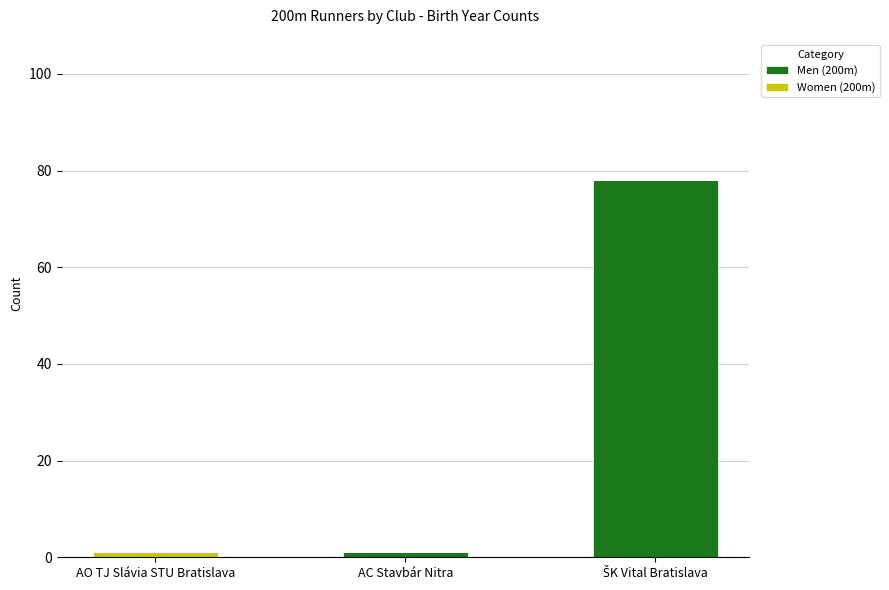

Is it true that Men (200m) equals 0 at AO TJ Slávia STU Bratislava?

True